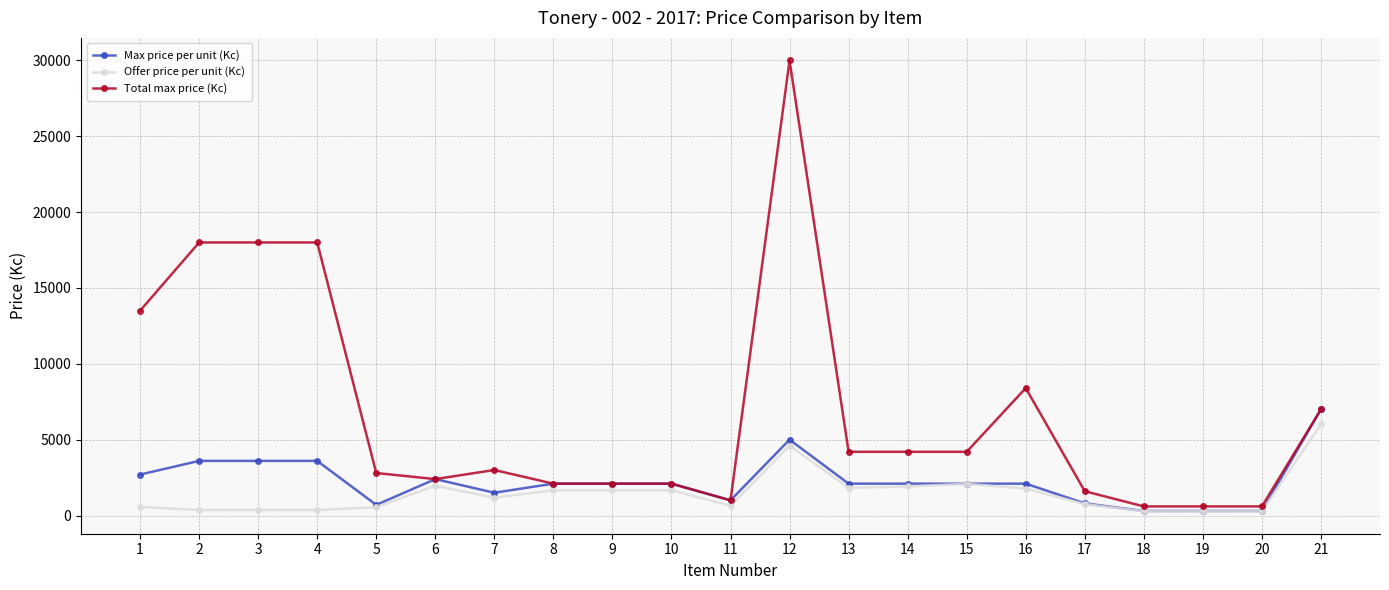

What value does the Offer price per unit (Kc) series have at 7?

1174